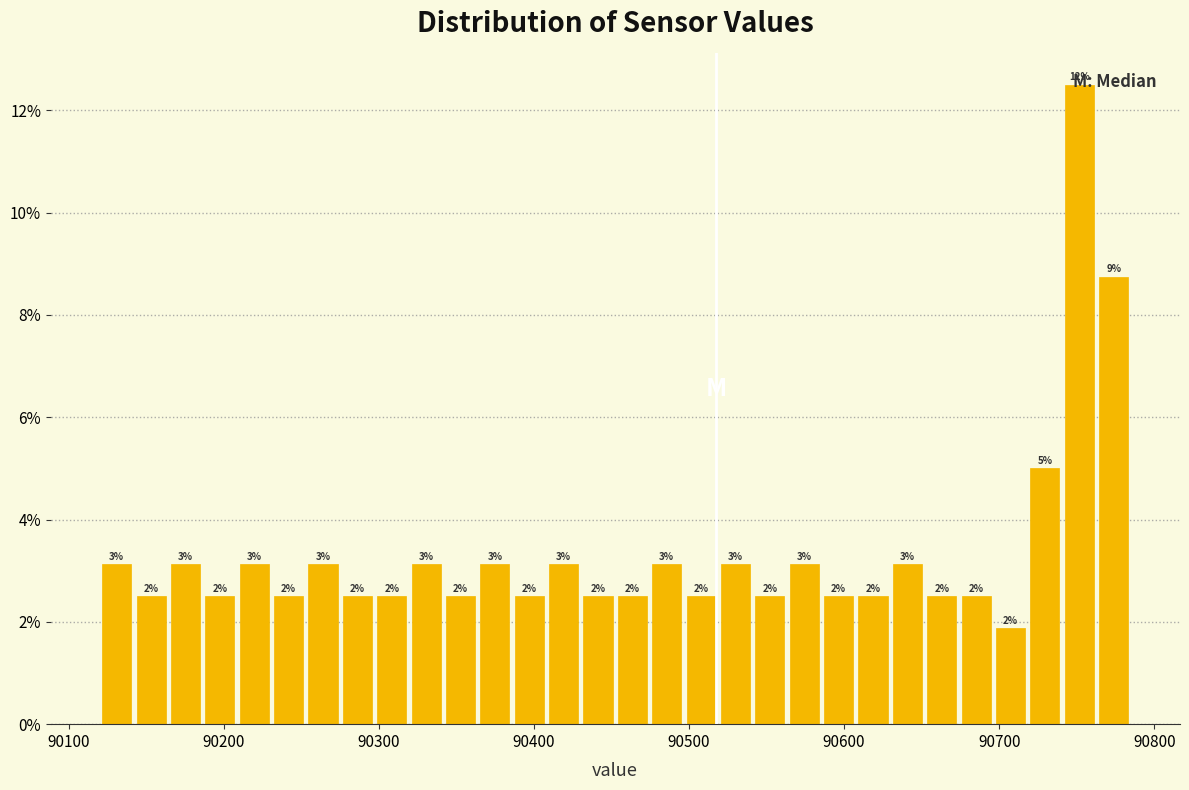

Read against the x-axis, roughly where is the centre of the tallest bar?

90750